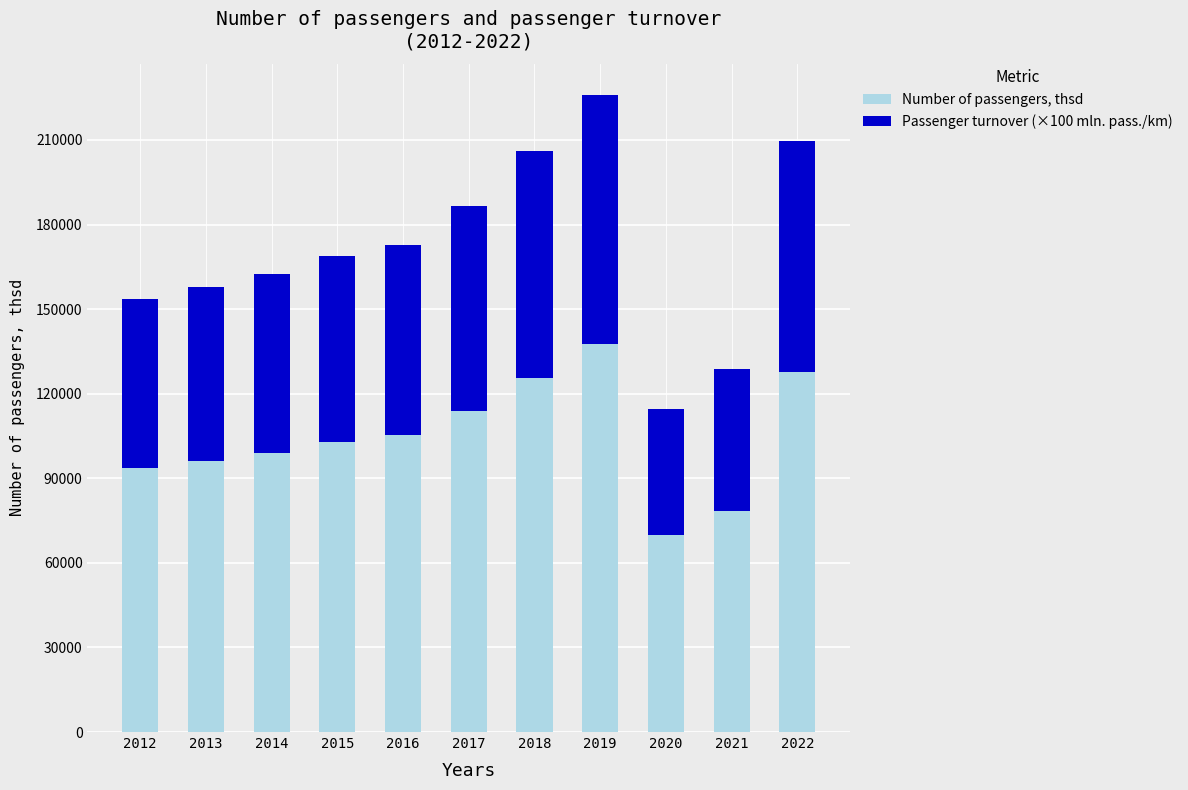

The value of Number of passengers, thsd at 2015 is 102876.1. True or false?

True